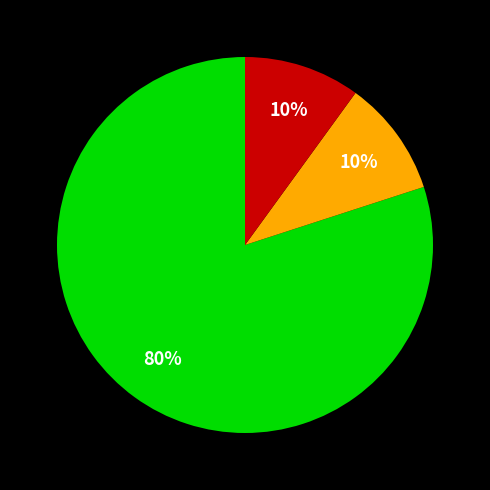

To the nearest percent, what is the average slice percentage?

33%